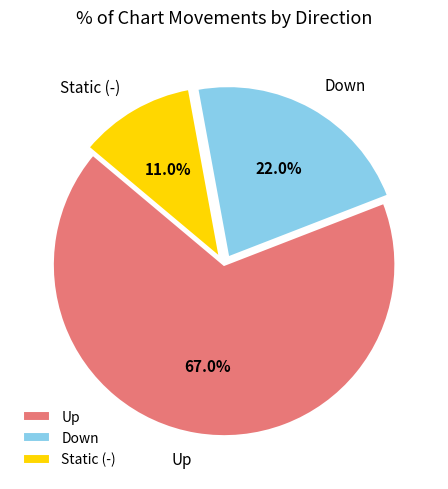

Rank the categories by value from lowest to highest.

Static (-), Down, Up